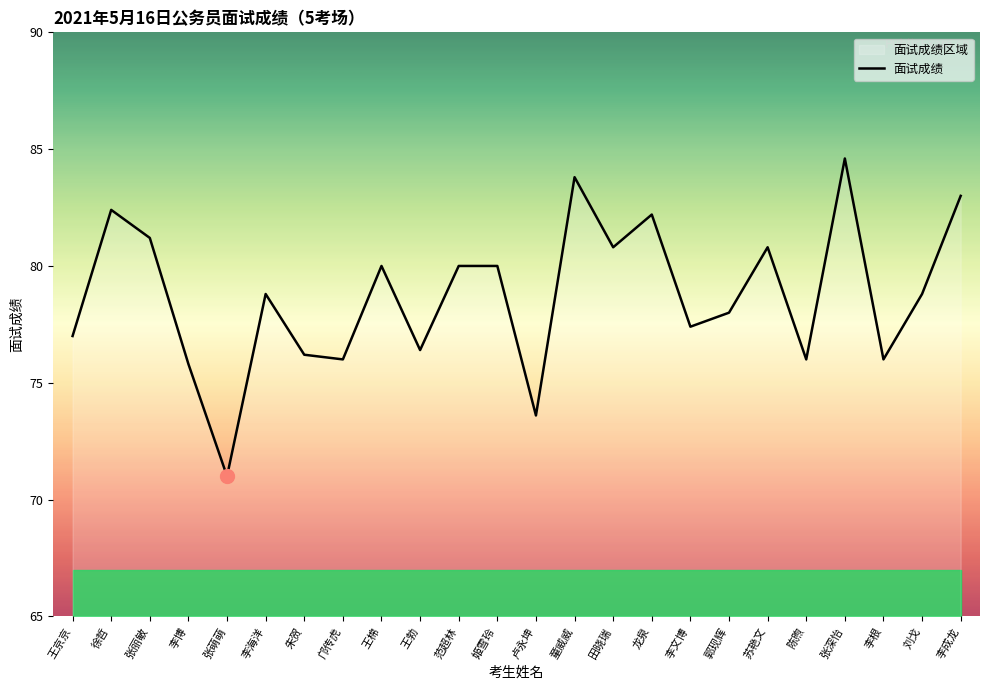

How many series are shown in this chart?

1